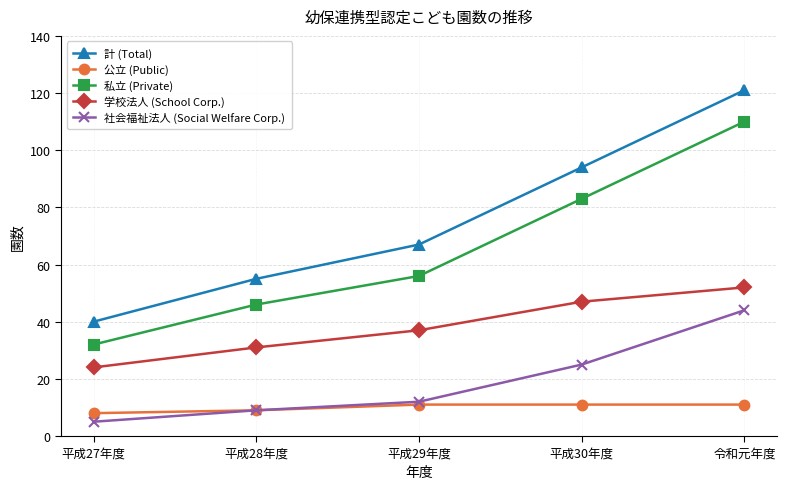

What is the minimum value shown in the chart?

5